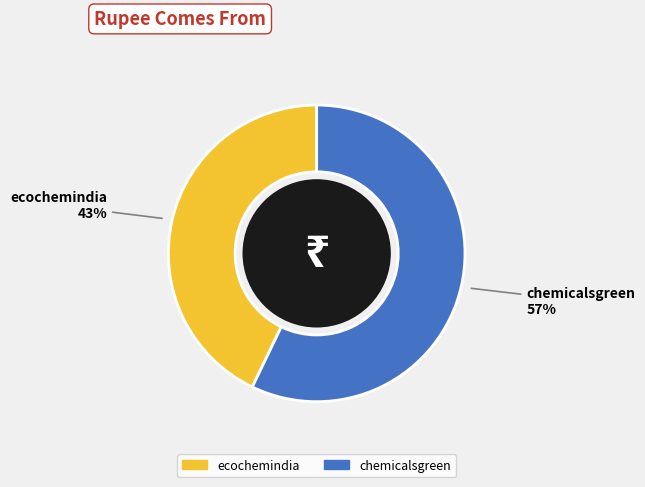

What is the ratio of the value at chemicalsgreen to the value at ecochemindia?

1.3